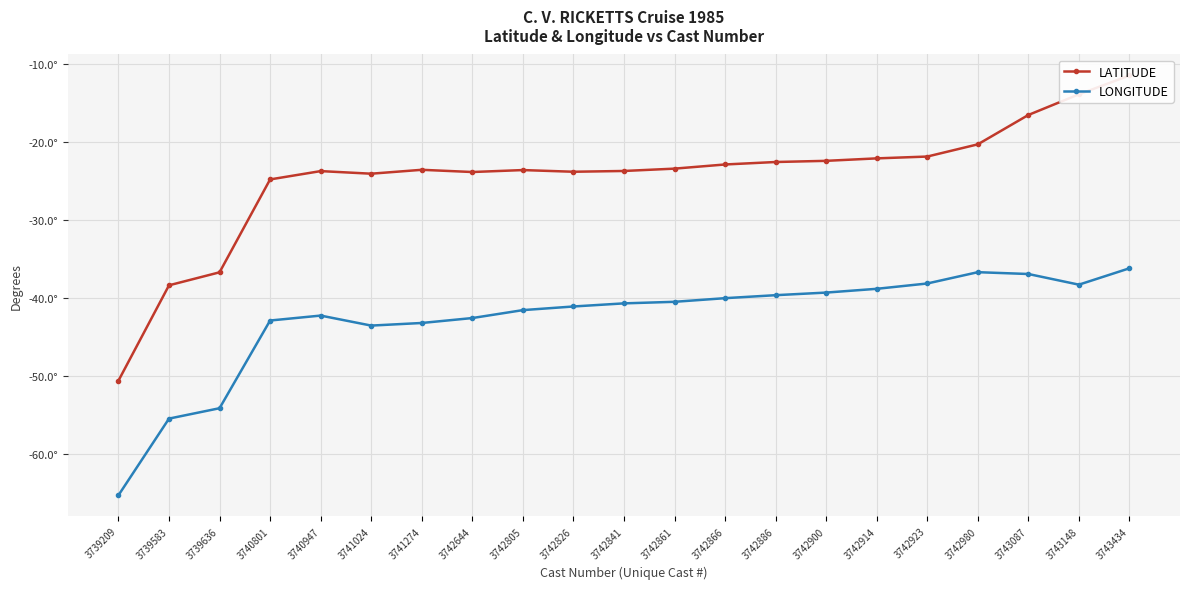

Which has a higher value, 3743434 or 3742923?

3743434